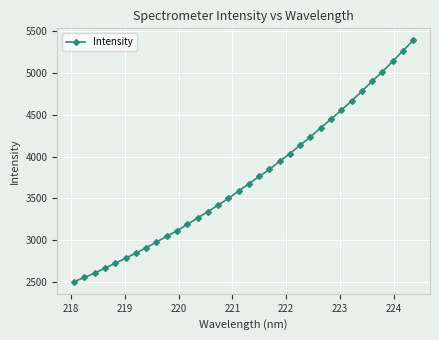

What is the smallest value displayed?

2503.1